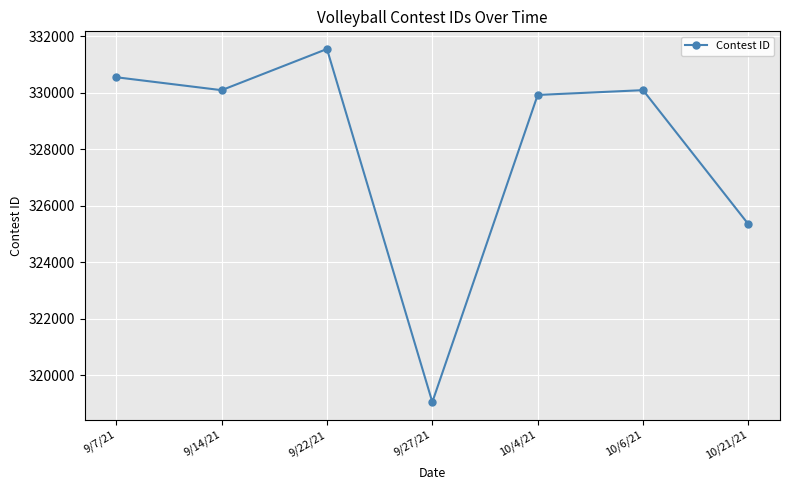

True or false: there are more than 1 points higher than both neighbors.

True